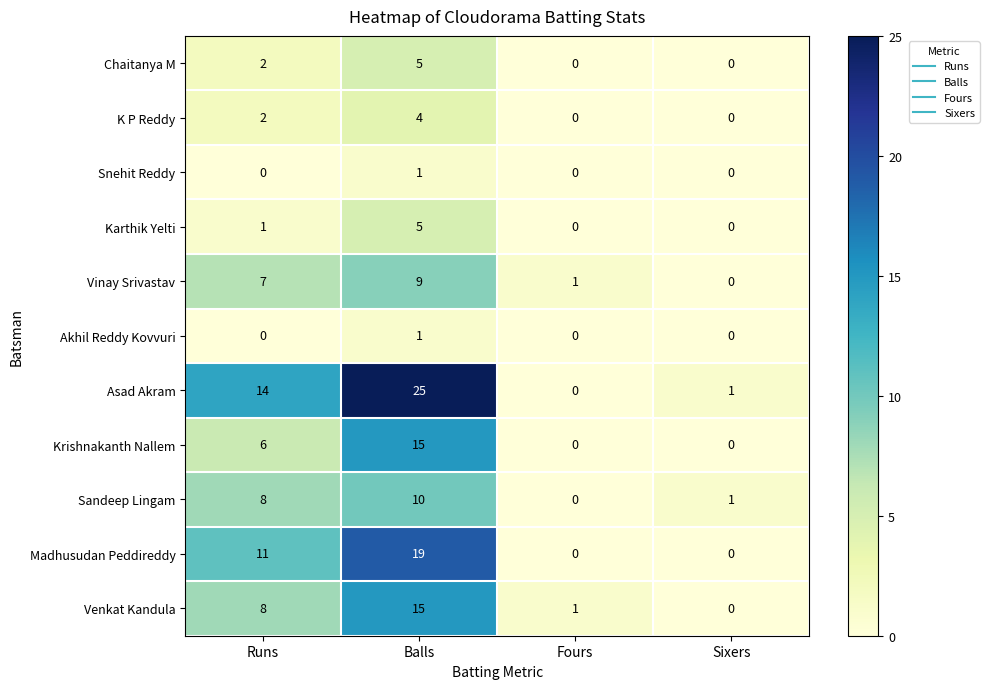

What is the difference between the second highest and second lowest values in the Vinay Srivastav series?

6